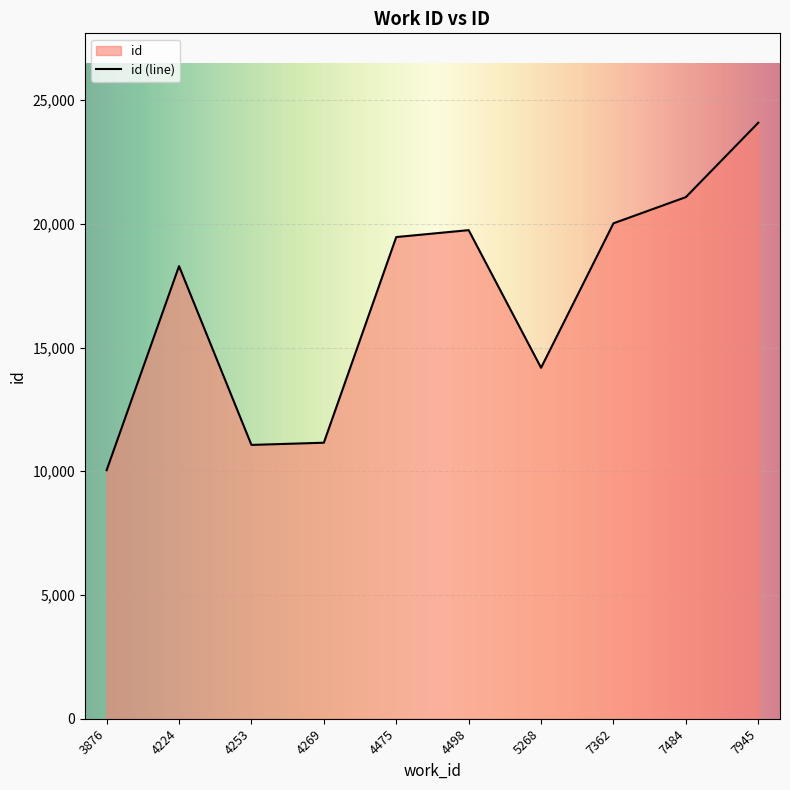

Does the chart display data point markers on the line(s)?

No